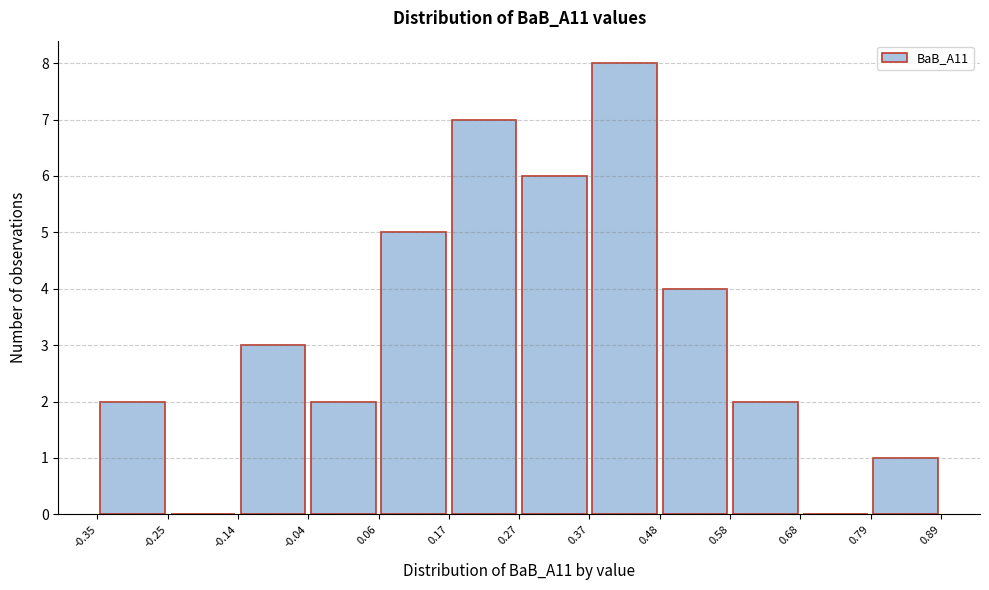

Which range on the x-axis has the tallest bar?

0.37 to 0.48